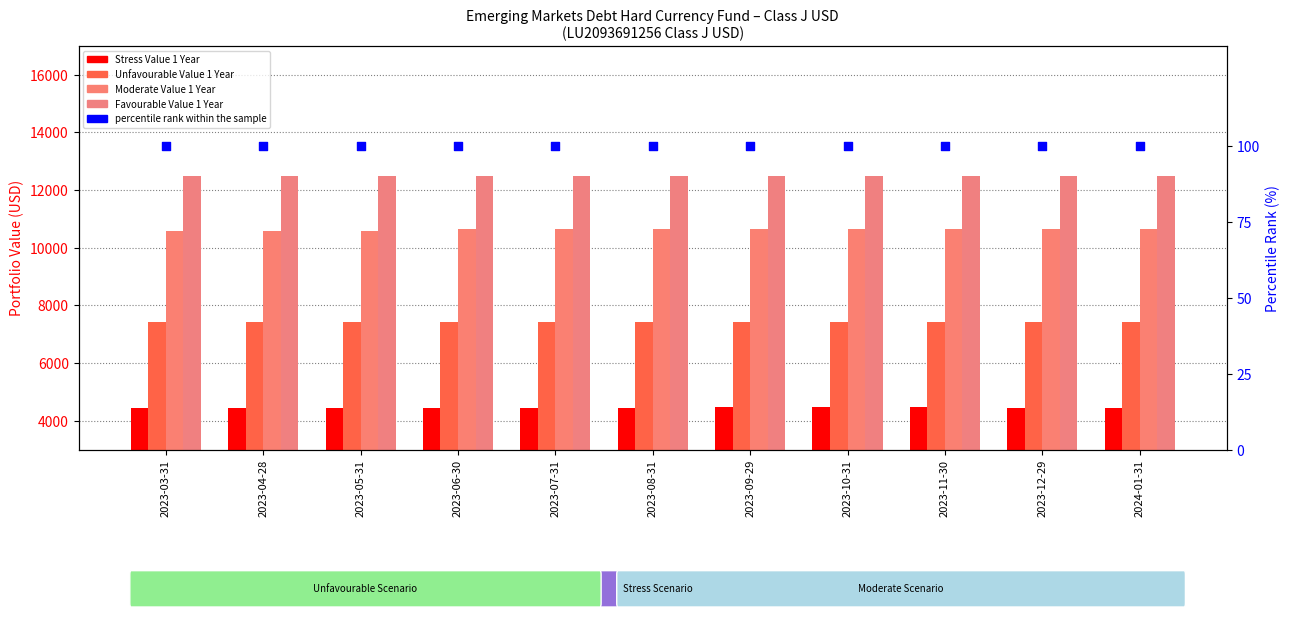

At how many categories does at least one series exceed 7824?

11